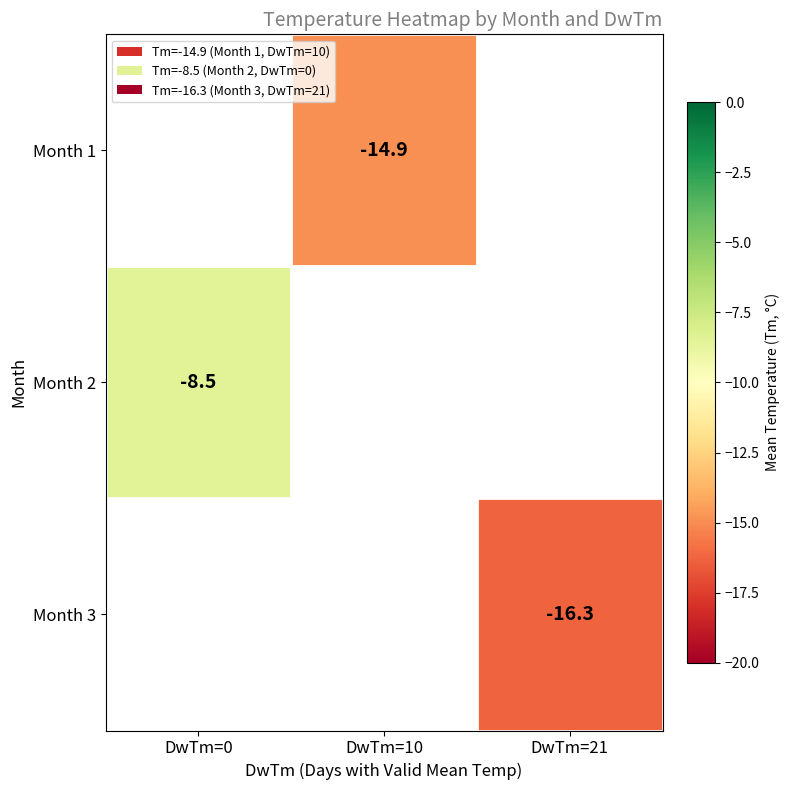

True or false: Month 2 has a value of -8.5 at DwTm=0.

True